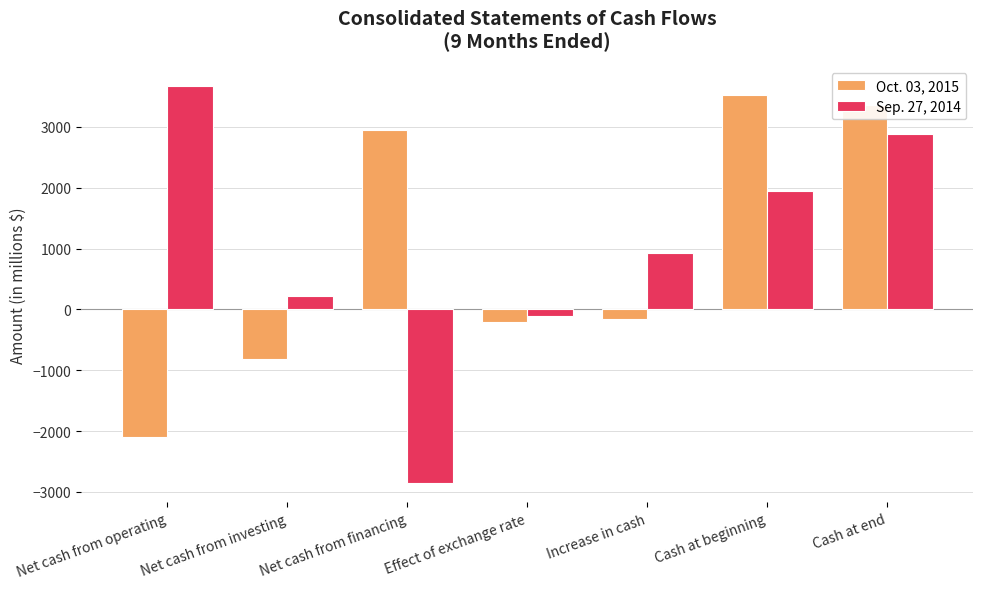

How many groups of bars are there?

7